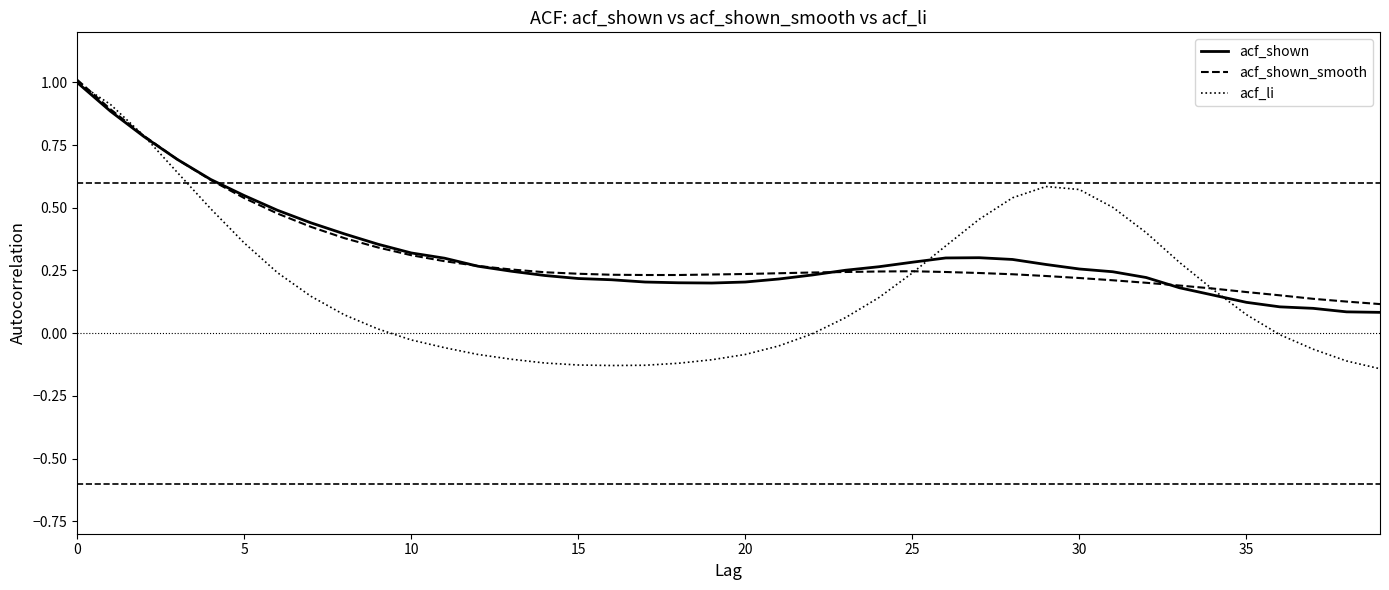

What is the sum of all acf_shown_smooth values?

12.8